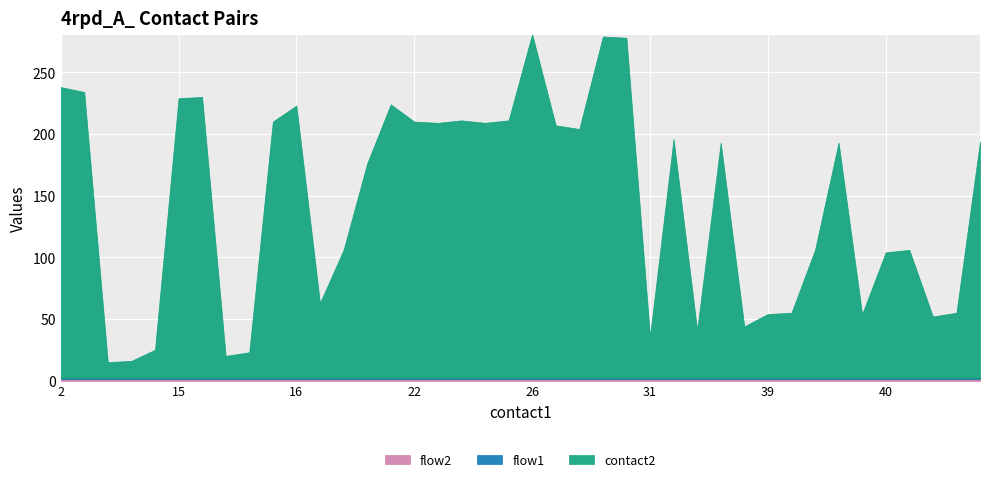

Reading left to right, what are all the values shown in this chart?

contact2: 236	232	13	14	23	227	228	18	21	208	221	61	104	174	222	208	207	209	207	209	279	205	202	277	276	34	194	39	191	42	52	53	104	191	52	102	104	50	53	192
flow1: 1	1	1	1	1	1	1	1	1	1	1	1	1	1	1	1	1	1	1	1	1	1	1	1	1	1	1	1	1	1	1	1	1	1	1	1	1	1	1	1
flow2: 1	1	1	1	1	1	1	1	1	1	1	1	1	1	1	1	1	1	1	1	1	1	1	1	1	1	1	1	1	1	1	1	1	1	1	1	1	1	1	1